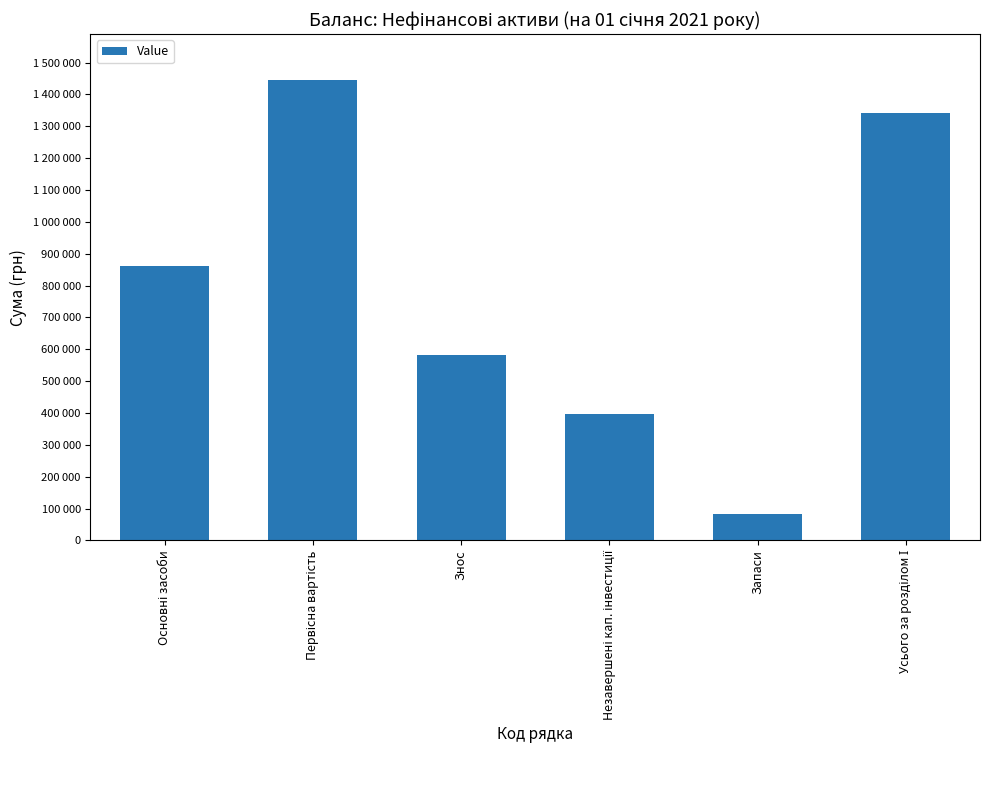

Does the chart contain any negative values?

No